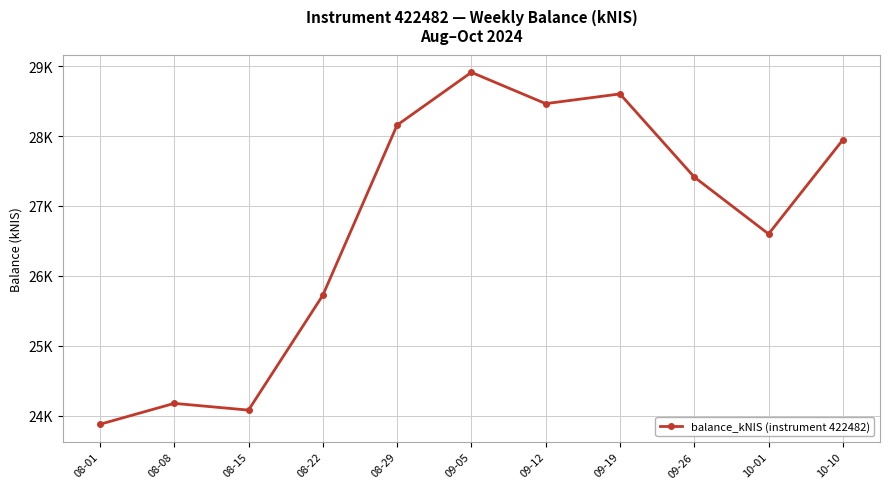

What is the label of the 4th point from the left?

08-22